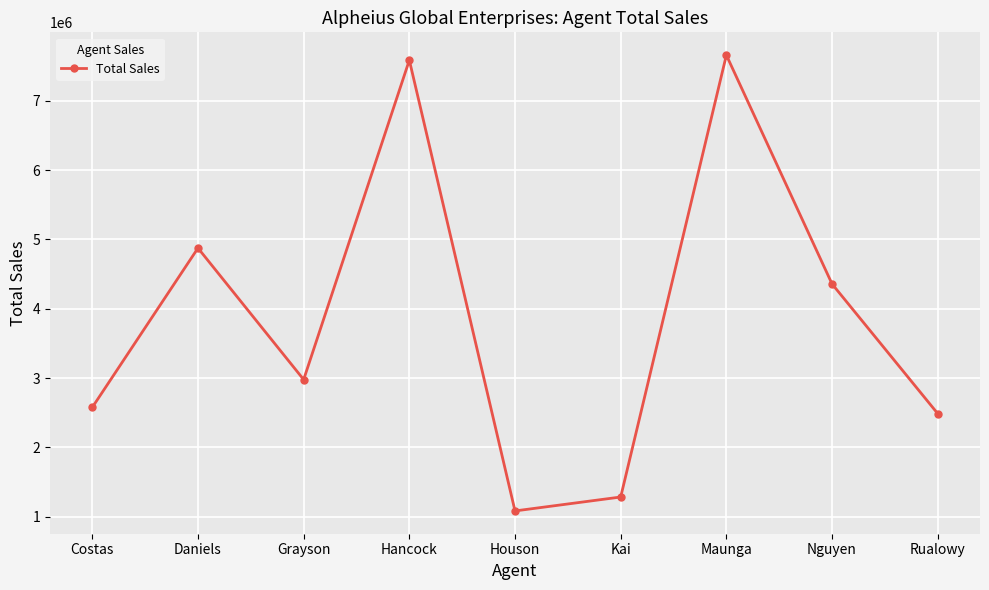

Reading right to left, list all the values displayed in this chart.

Rualowy=2487652	Nguyen=4357859	Maunga=7658900	Kai=1284500	Houson=1083650	Hancock=7586204	Grayson=2978450	Daniels=4875485	Costas=2578015